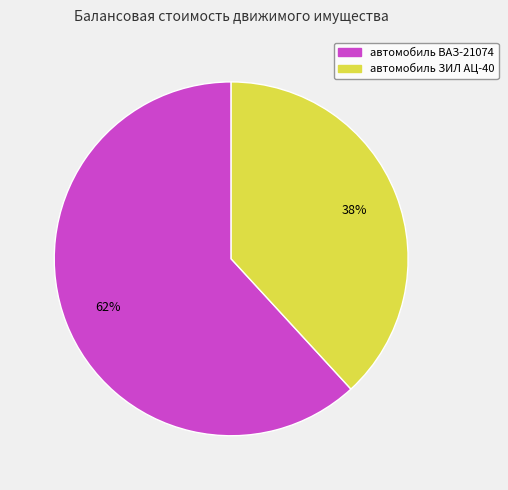

Is it true that автомобиль ВАЗ-21074 is 50% of the pie?

False